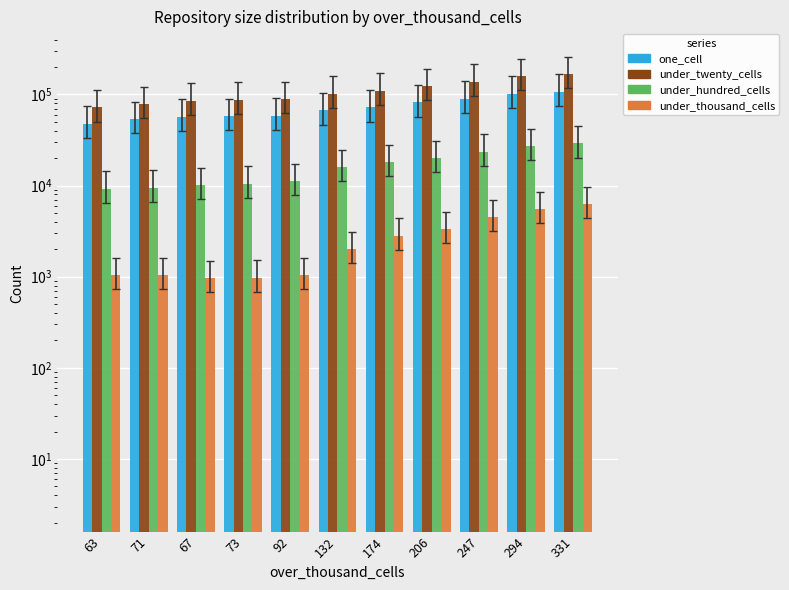

Reading left to right, transcribe all the data shown in this chart.

one_cell: 63=47765	71=53948	67=57079	73=57937	92=58467	132=66660	174=71928	206=81785	247=89486	294=101848	331=106934
under_twenty_cells: 63=71988	71=78106	67=85473	73=87361	92=88373	132=102291	174=109845	206=124154	247=138259	294=158403	331=167305
under_hundred_cells: 63=9213	71=9479	67=10166	73=10533	92=11143	132=15935	174=18137	206=20017	247=23544	294=26945	331=28964
under_thousand_cells: 63=1035	71=1037	67=969	73=979	92=1035	132=2002	174=2822	206=3331	247=4517	294=5534	331=6222